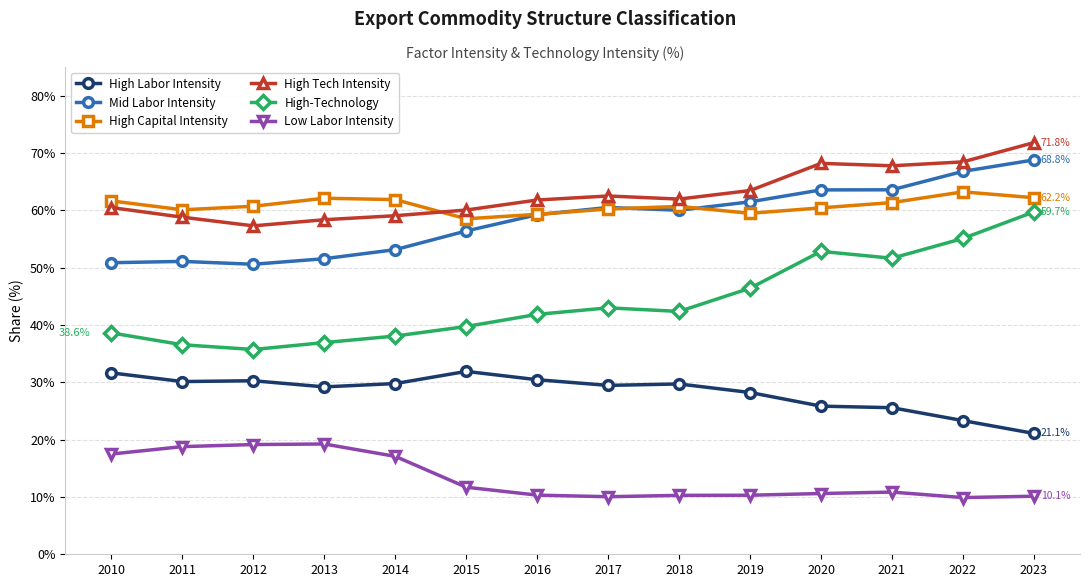

Which series changed the most between 2018 and 2023?

High-Technology